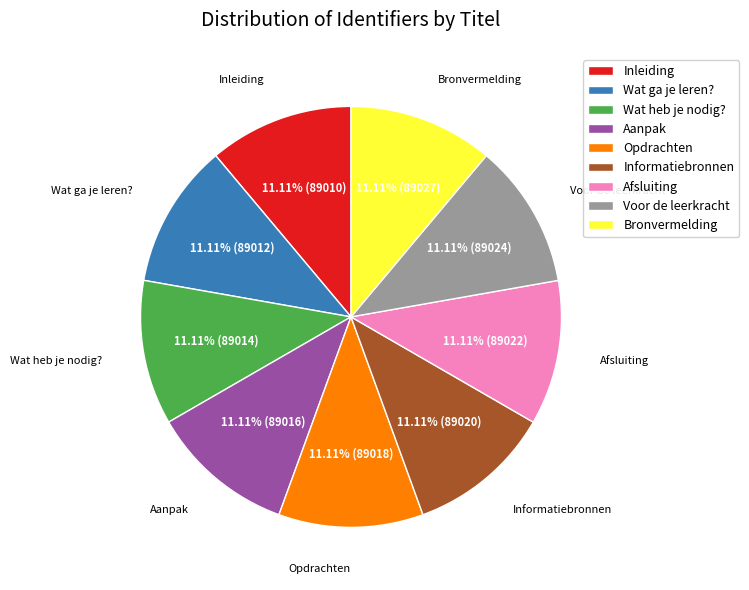

Does Wat heb je nodig? represent more than half of the total?

No